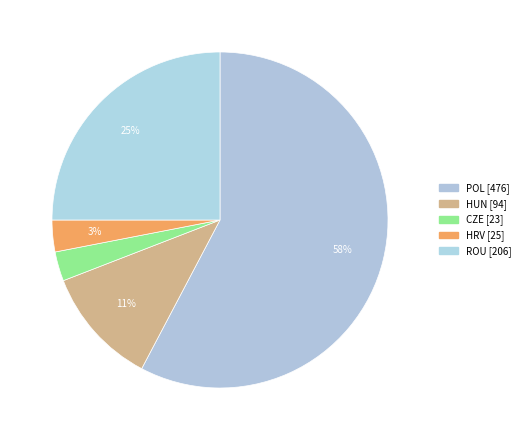

Which has a higher value, ROU or POL?

POL